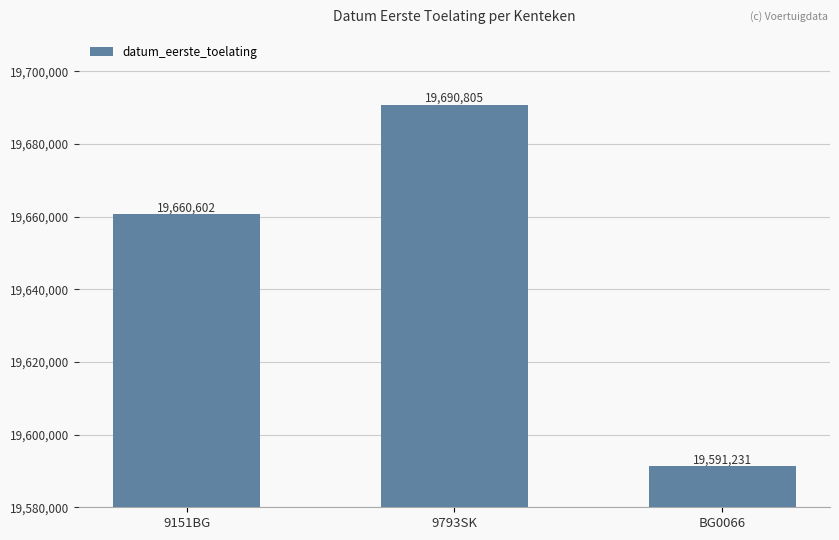

List the labels in order of value, largest first.

9793SK, 9151BG, BG0066